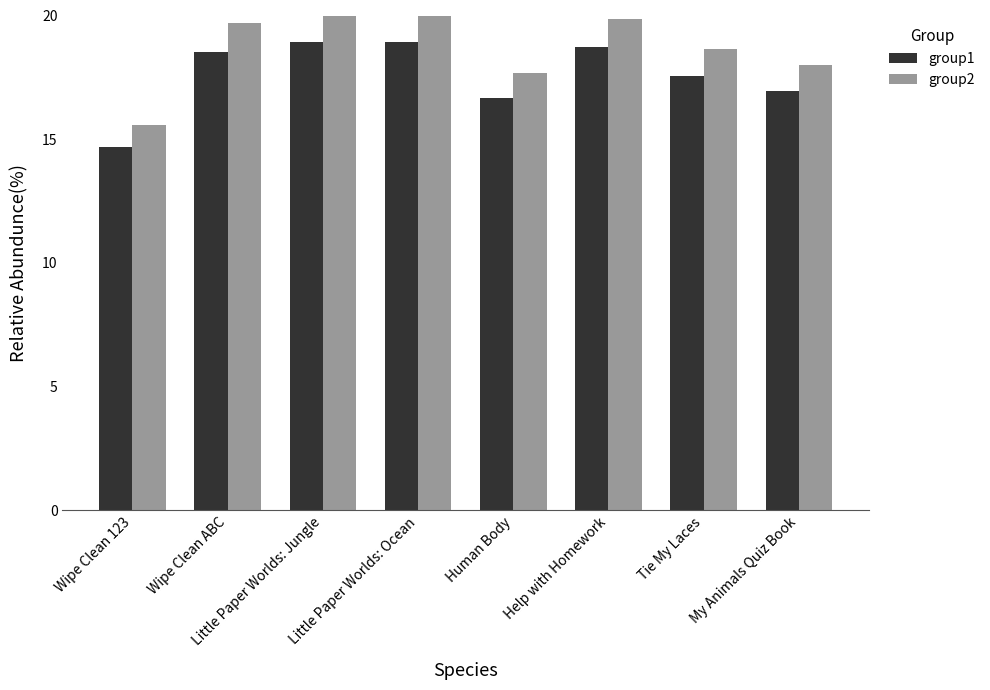

Rank the series by their average value, from highest to lowest.

group2, group1